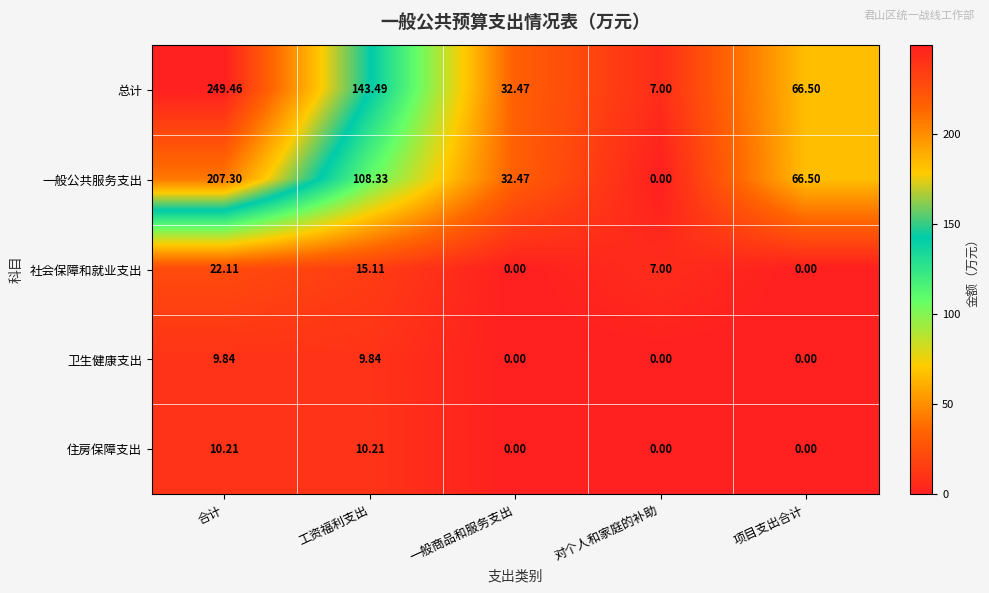

What is the difference between the highest and lowest values at 对个人和家庭的补助?

7.0